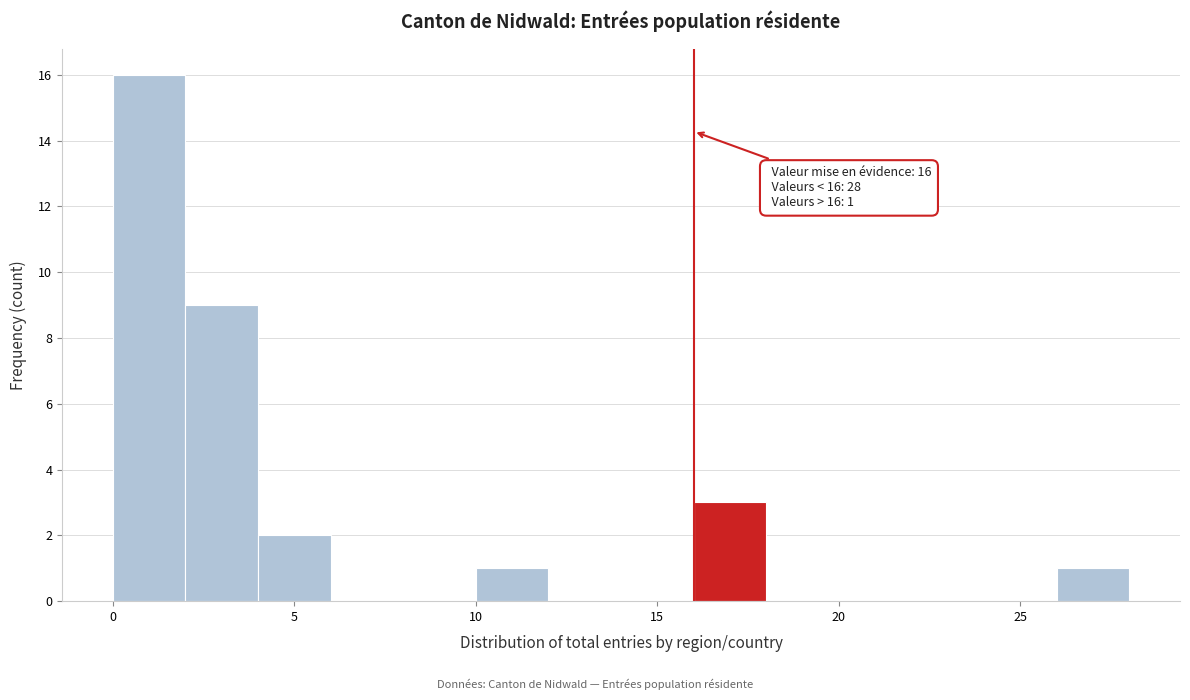

Which range on the x-axis has the tallest bar?

0 to 2